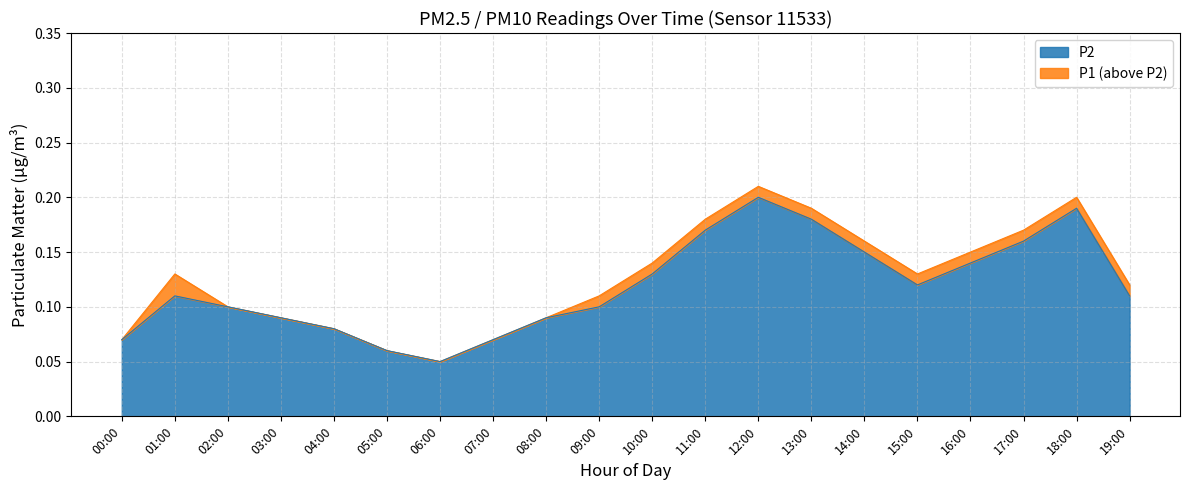

Where is P2 nearest to the value 0?

06:00